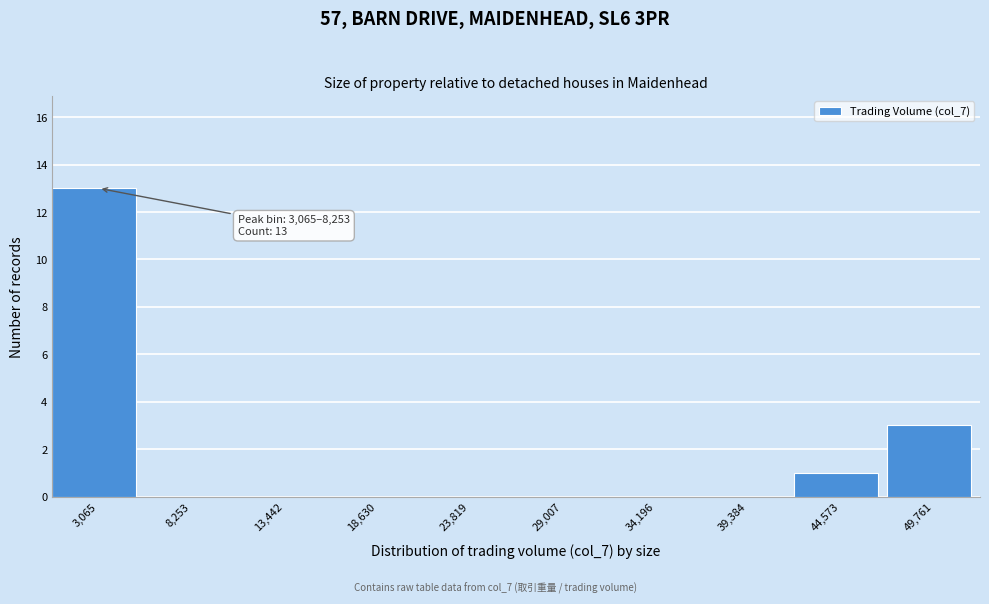

Reading left to right, what are all the values shown in this chart?

3,065=13	8,253=0	13,442=0	18,630=0	23,819=0	29,007=0	34,196=0	39,384=0	44,573=1	49,761=3